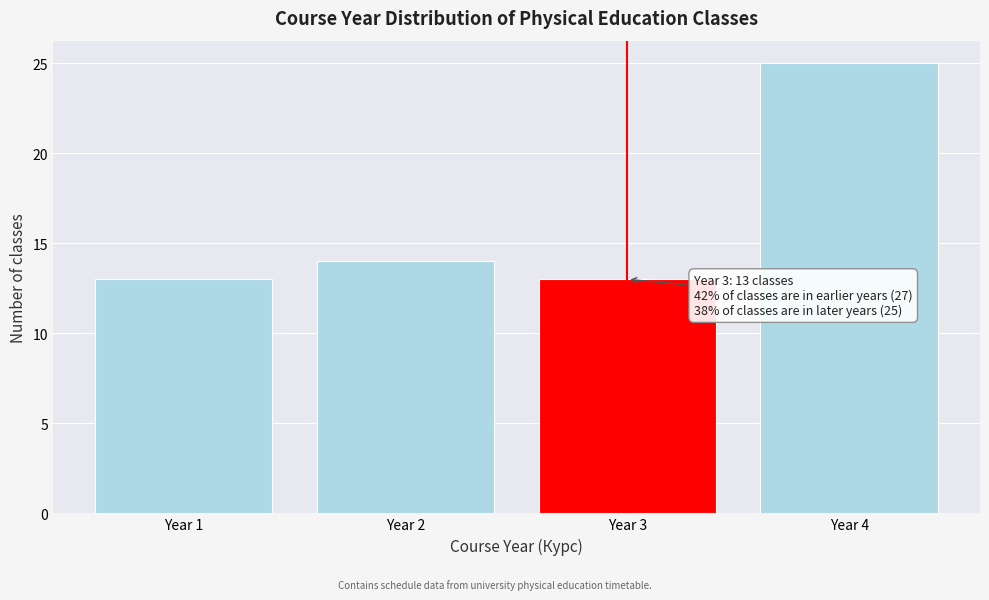

Reading right to left, list all the values displayed in this chart.

25	13	14	13